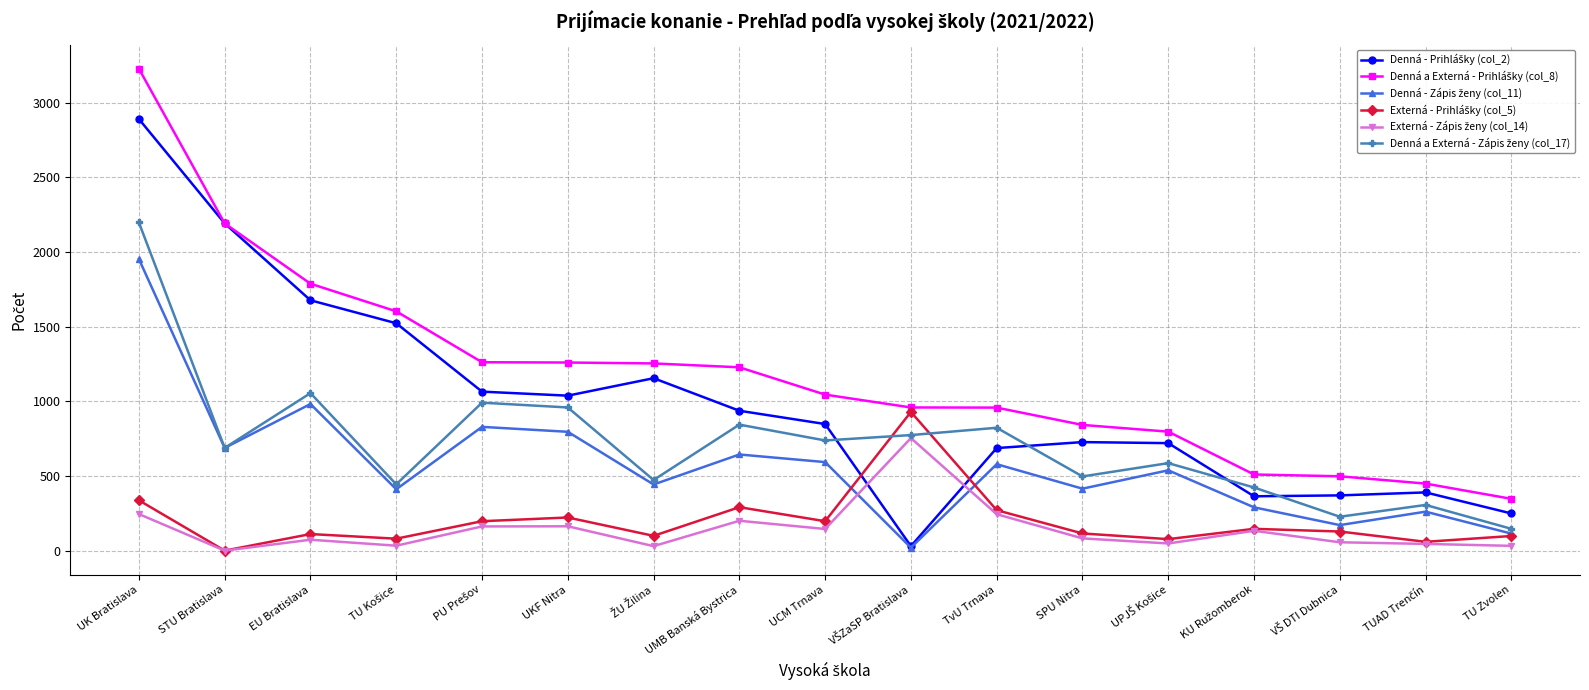

What is the label of the 10th point from the right?

UMB Banská Bystrica